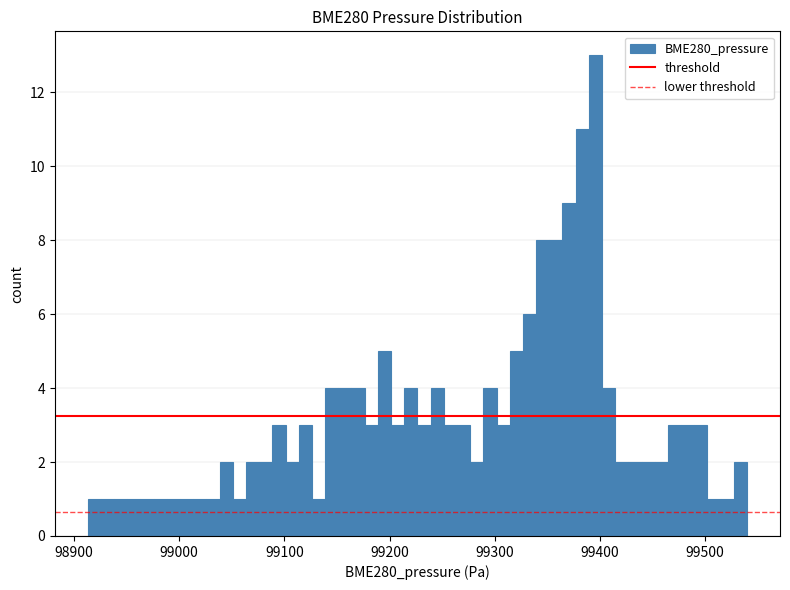

Around what value on the x-axis is the tallest bar? Give the approximate position of its centre, as read against the axis.

99400